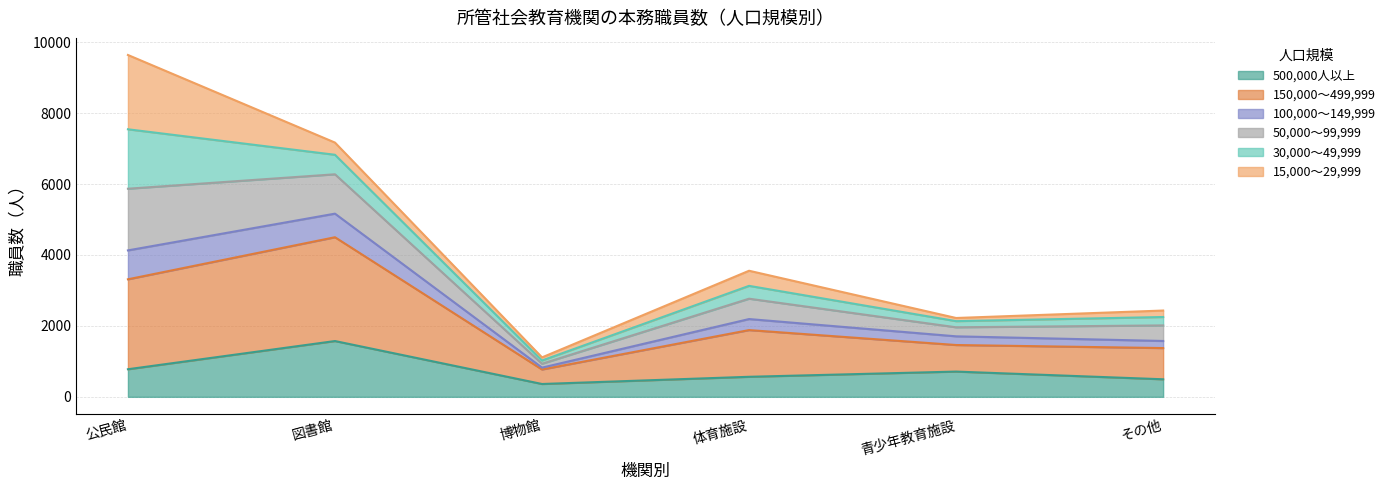

True or false: 50,000～99,999 and 150,000～499,999 cross at least once.

False